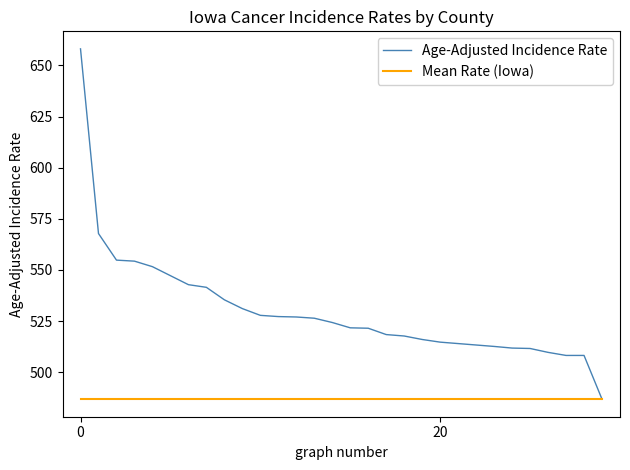

List the series in order of their peak value, highest first.

Age-Adjusted Incidence Rate, Mean Rate (Iowa)